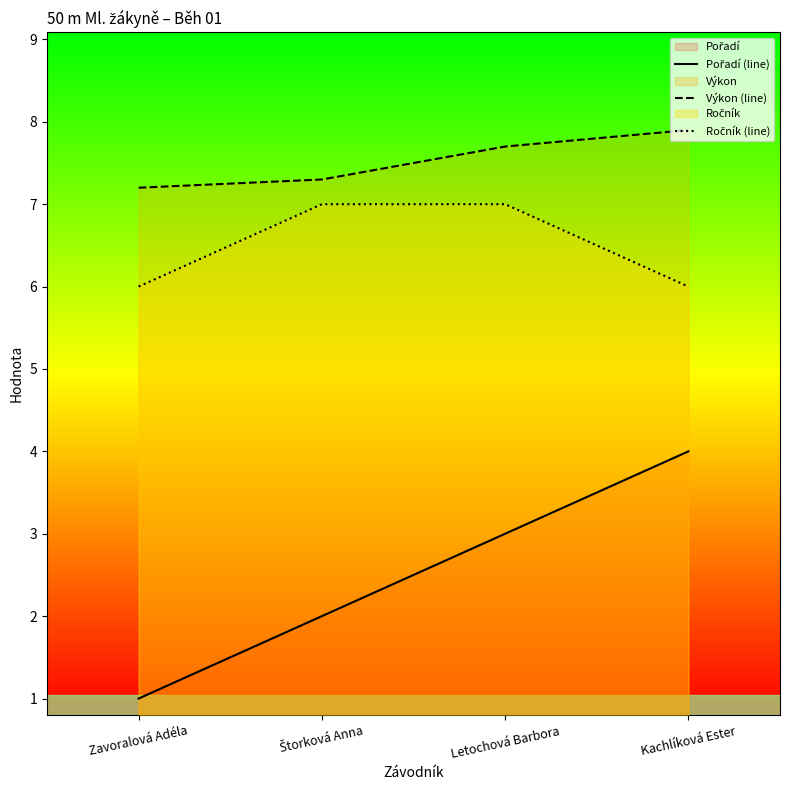

What is the minimum value for Výkon (line)?

7.2